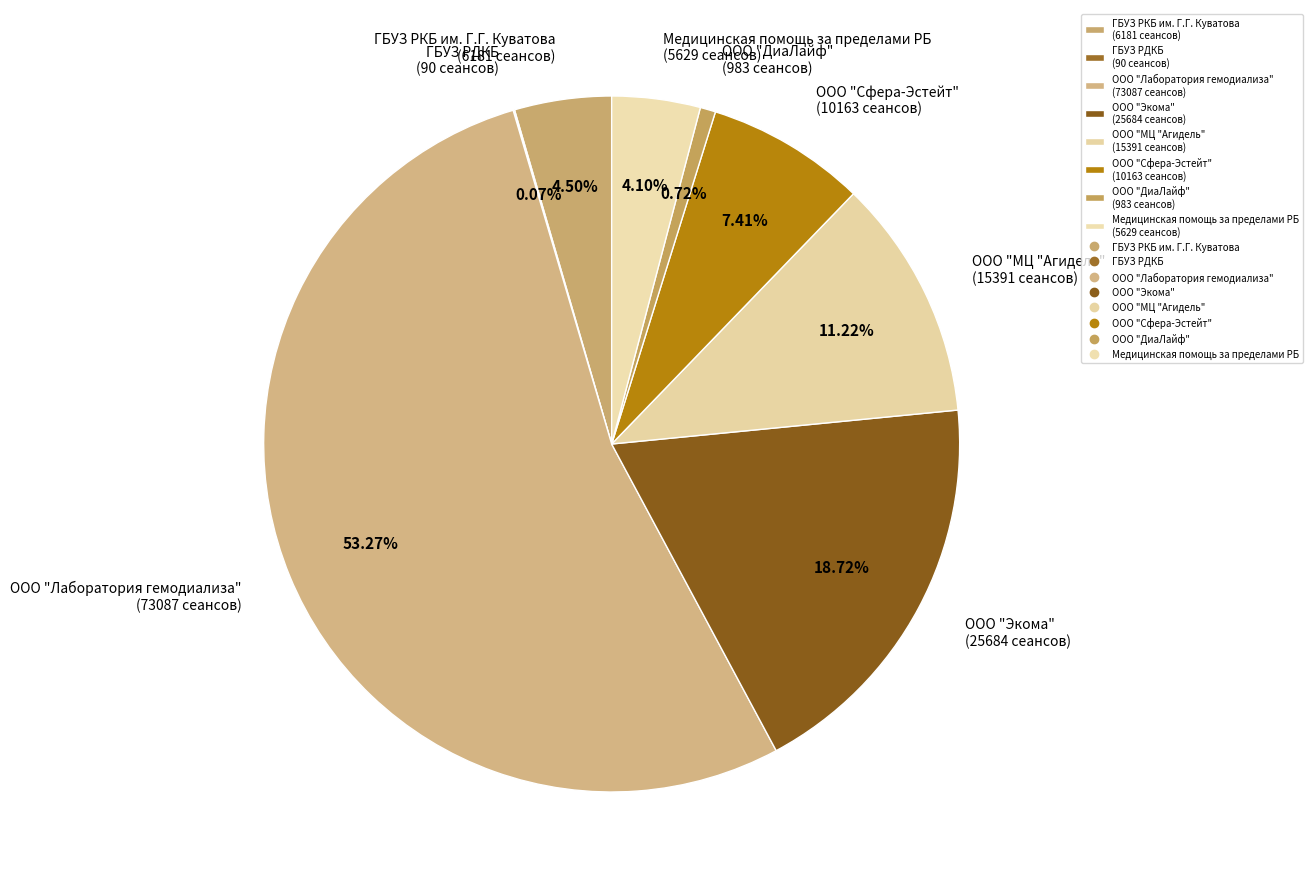

Does ООО "Лаборатория гемодиализа" represent more than half of the total?

Yes